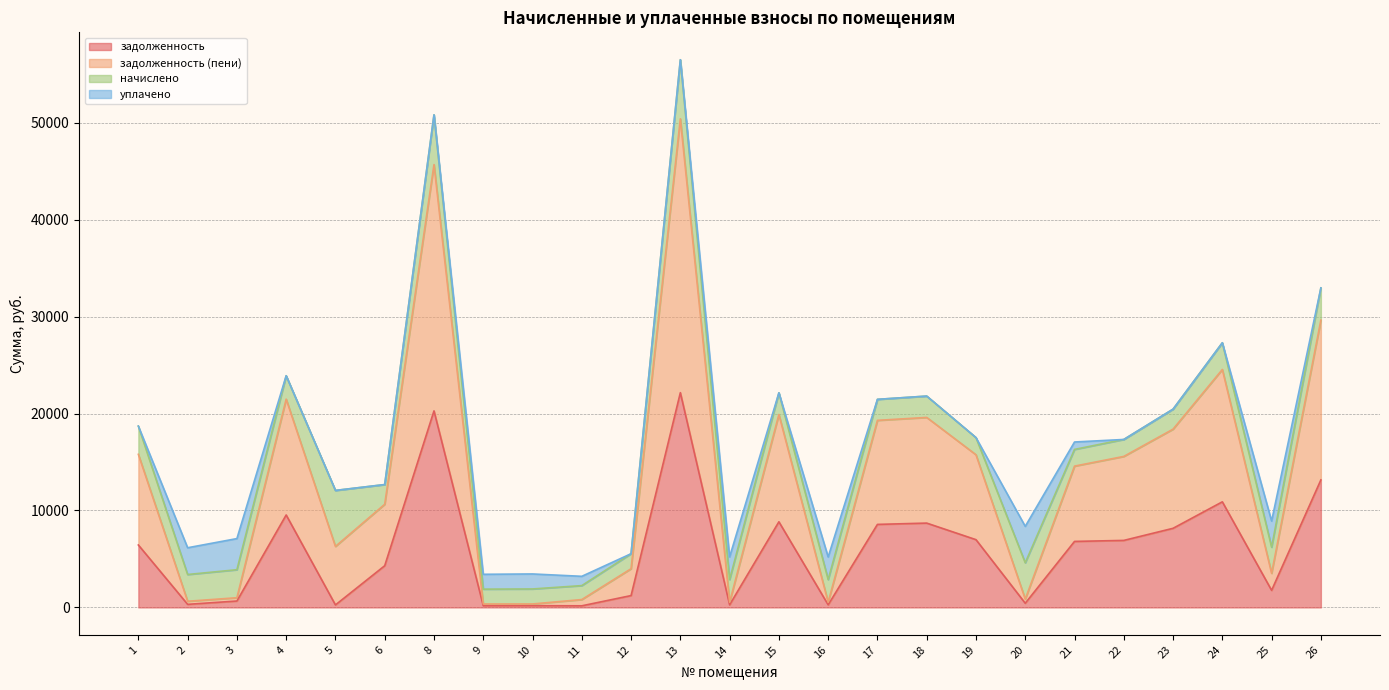

What is the maximum value for задолженность?

22149.7